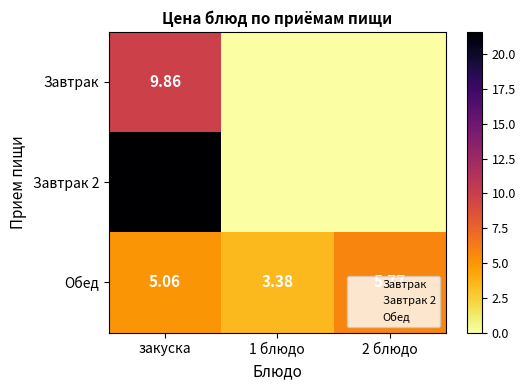

Is it true that Обед equals 5.8 at 2 блюдо?

True